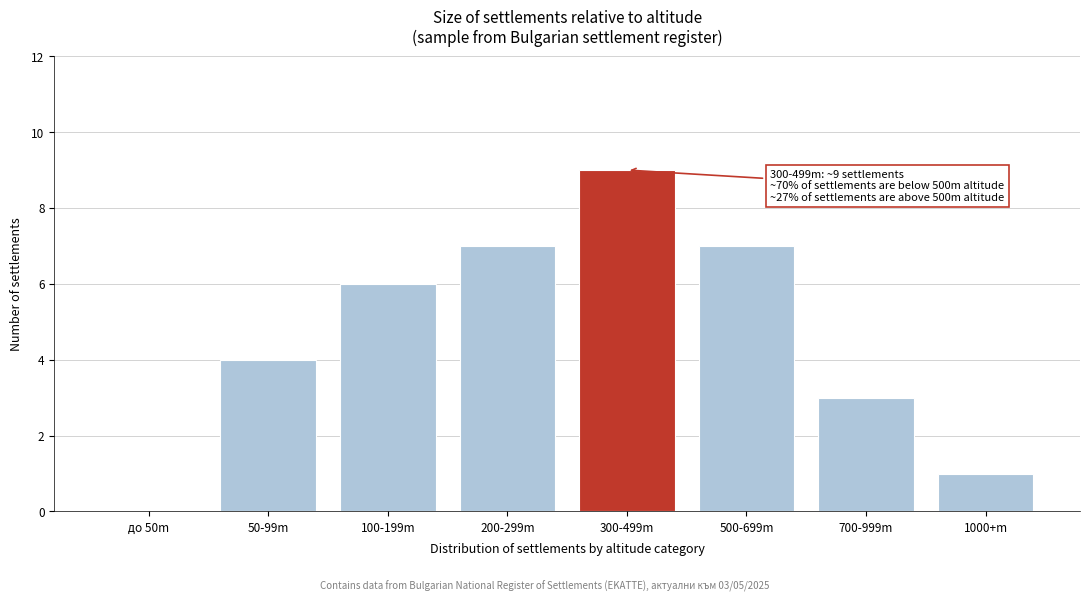

Reading left to right, transcribe all the data shown in this chart.

до 50m=0	50-99m=4	100-199m=6	200-299m=7	300-499m=9	500-699m=7	700-999m=3	1000+m=1